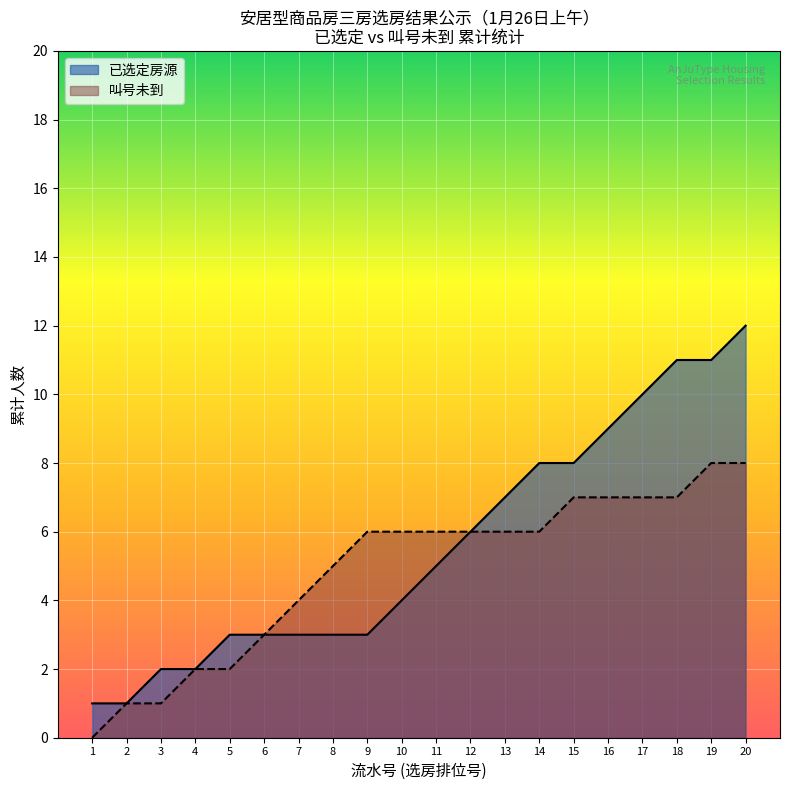

Read the 已选定房源 value at 16.

9